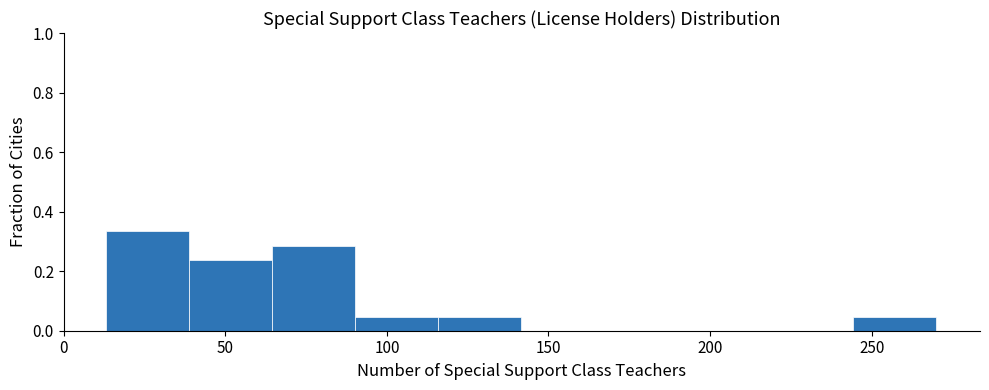

Which range on the x-axis has the tallest bar?

15 to 40